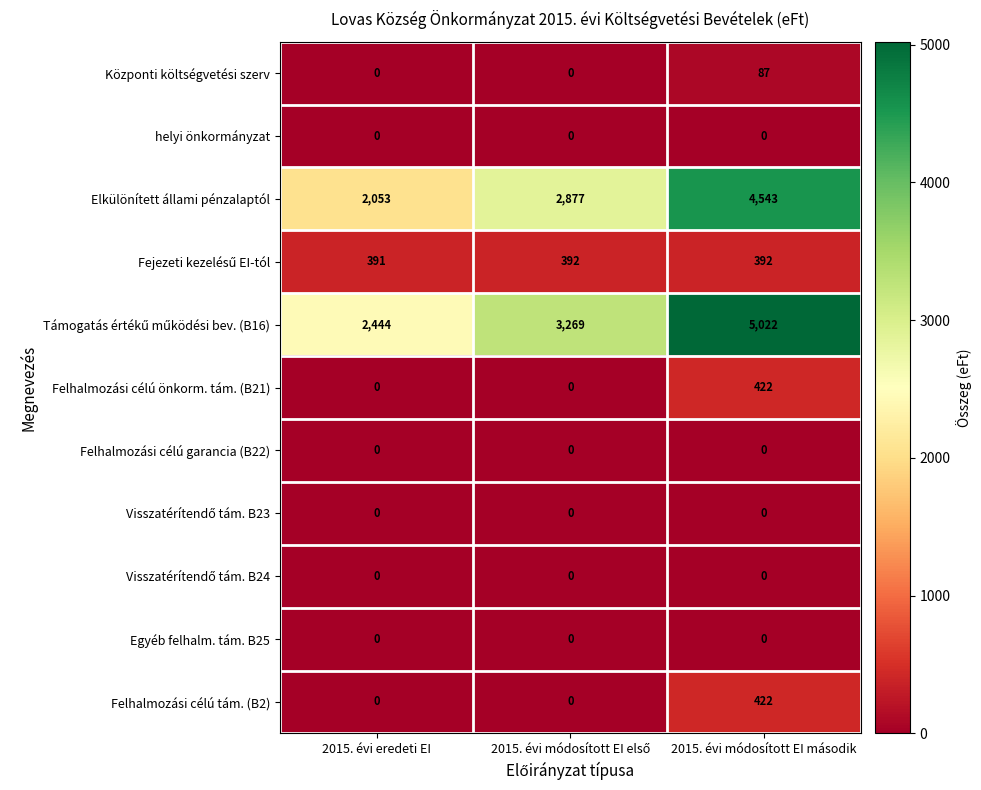

What is the total value across all series at 2015. évi eredeti EI?

4888